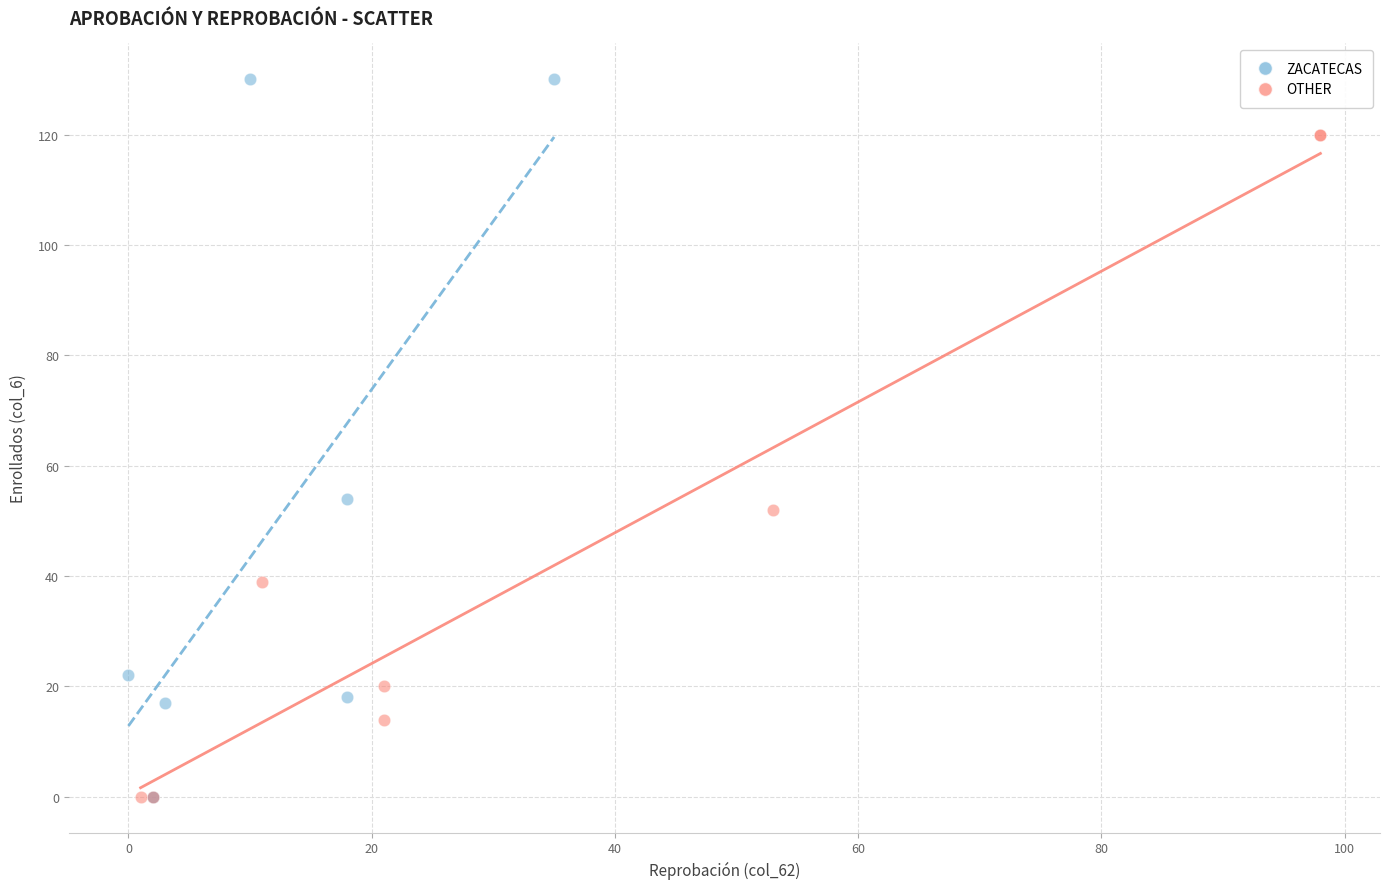

Which series has the largest Y range (max minus min)?

ZACATECAS